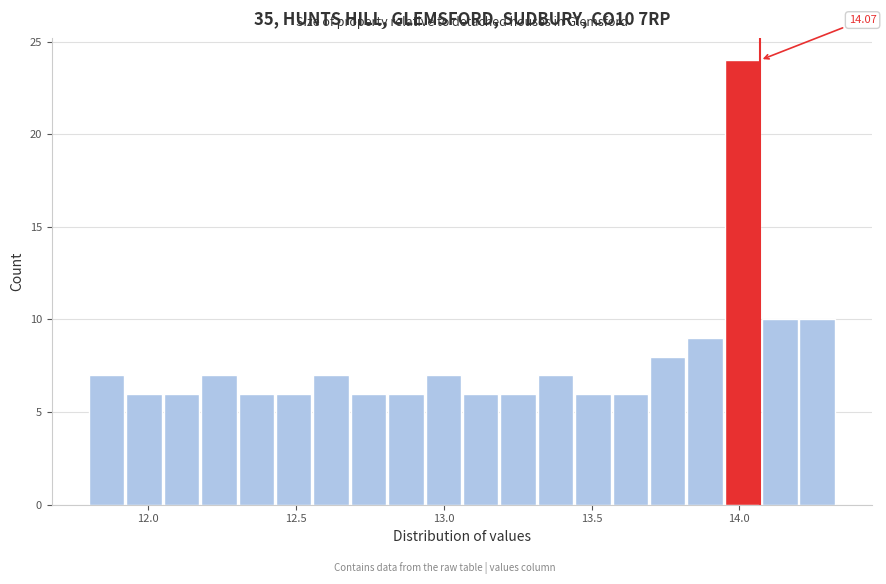

Around what value on the x-axis is the tallest bar? Give the approximate position of its centre, as read against the axis.

14.00